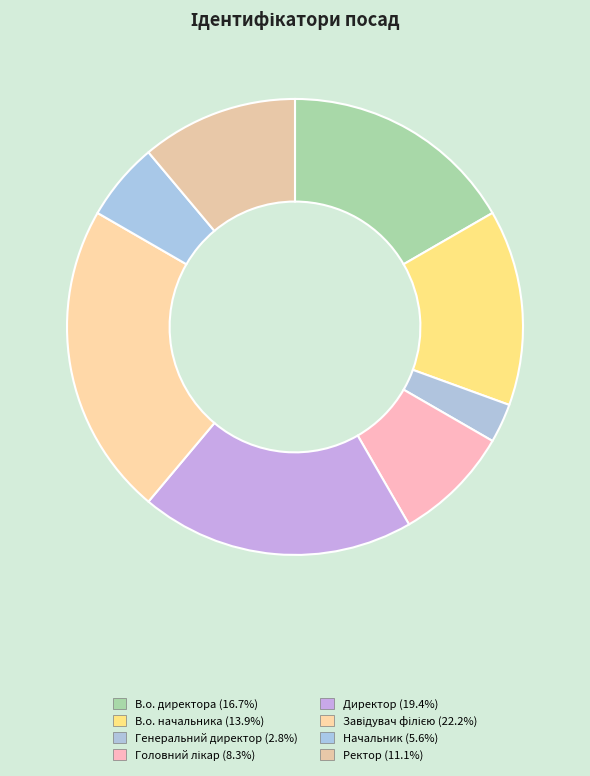

To the nearest percent, what is the difference between the Генеральний директор and В.о. начальника slice percentages?

11%